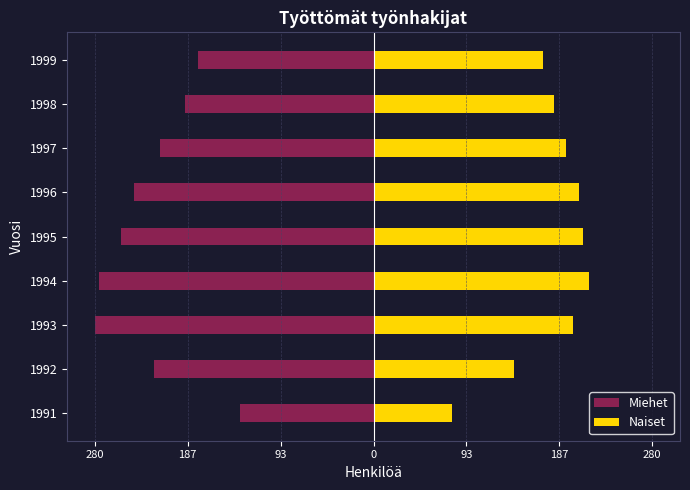

At how many categories does at least one series exceed -179?

9